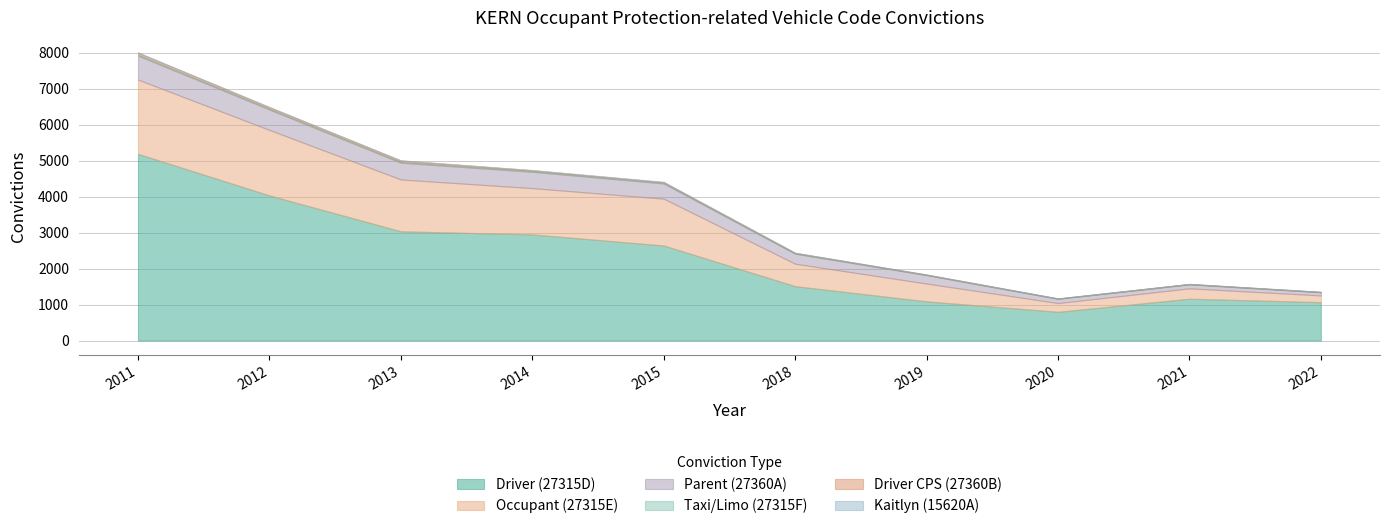

True or false: Driver CPS (27360B) has a value of 42 at 2013.

True